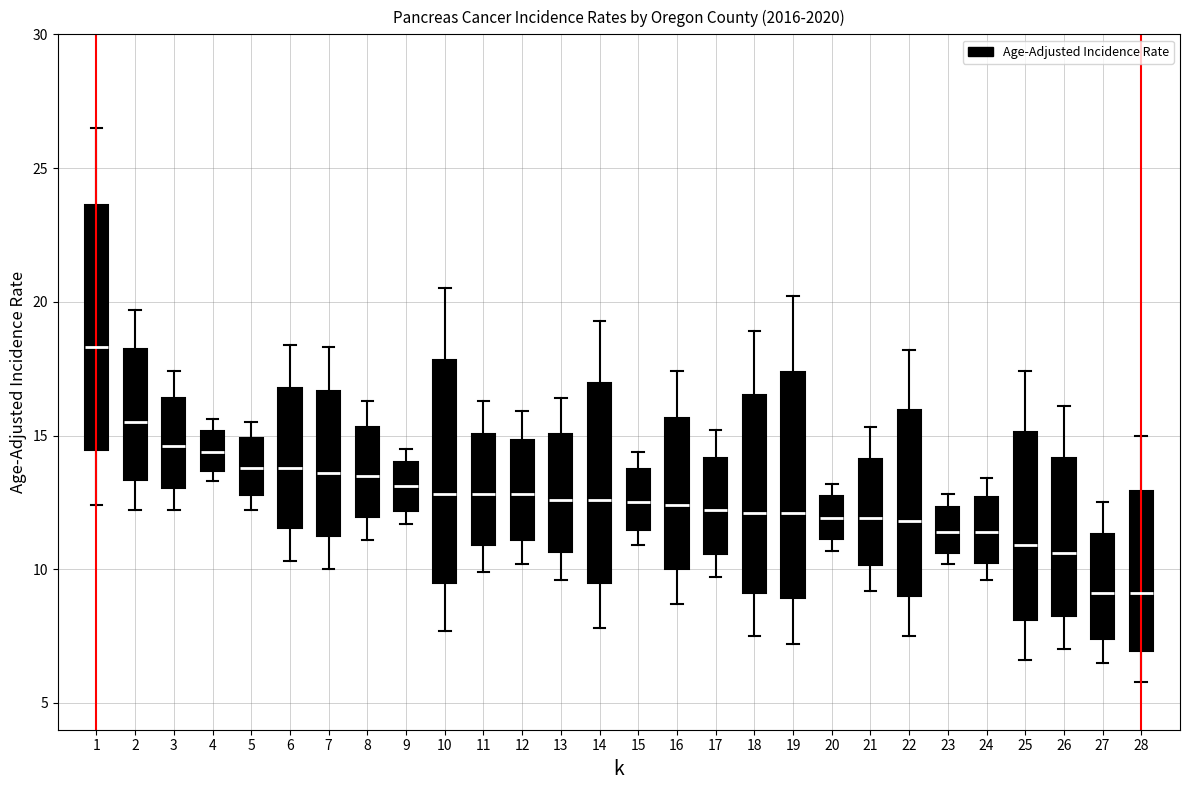

Reading left to right, read every box against the y-axis: the position of its median line, the range the box covers, and the ends of its whiskers. The values are not printed on the chart, so give them approximately, as read against the axis.

1: median 18.5, box 14.5 to 23.5, whiskers 12.5 to 26.5
2: median 15.5, box 13.5 to 18.0, whiskers 12.0 to 19.5
3: median 14.5, box 13.0 to 16.5, whiskers 12.0 to 17.5
4: median 14.5, box 13.5 to 15.0, whiskers 13.5 (just below the box's lower edge) to 15.5
5: median 14.0, box 13.0 to 15.0, whiskers 12.0 to 15.5
6: median 14.0, box 11.5 to 17.0, whiskers 10.5 to 18.5
7: median 13.5, box 11.5 to 16.5, whiskers 10.0 to 18.5
8: median 13.5, box 12.0 to 15.5, whiskers 11.0 to 16.5
9: median 13.0, box 12.0 to 14.0, whiskers 11.5 to 14.5
10: median 13.0, box 9.5 to 18.0, whiskers 7.5 to 20.5
11: median 13.0, box 11.0 to 15.0, whiskers 10.0 to 16.5
12: median 13.0, box 11.0 to 15.0, whiskers 10.0 to 16.0
13: median 12.5, box 10.5 to 15.0, whiskers 9.5 to 16.5
14: median 12.5, box 9.5 to 17.0, whiskers 8.0 to 19.5
15: median 12.5, box 11.5 to 13.5, whiskers 11.0 to 14.5
16: median 12.5, box 10.0 to 15.5, whiskers 8.5 to 17.5
17: median 12.0, box 10.5 to 14.0, whiskers 9.5 to 15.0
18: median 12.0, box 9.0 to 16.5, whiskers 7.5 to 19.0
19: median 12.0, box 9.0 to 17.5, whiskers 7.0 to 20.0
20: median 12.0, box 11.0 to 12.5, whiskers 10.5 to 13.0
21: median 12.0, box 10.0 to 14.0, whiskers 9.0 to 15.5
22: median 12.0, box 9.0 to 16.0, whiskers 7.5 to 18.0
23: median 11.5, box 10.5 to 12.5, whiskers 10.0 to 13.0
24: median 11.5, box 10.0 to 12.5, whiskers 9.5 to 13.5
25: median 11.0, box 8.0 to 15.0, whiskers 6.5 to 17.5
26: median 10.5, box 8.5 to 14.0, whiskers 7.0 to 16.0
27: median 9.0, box 7.5 to 11.5, whiskers 6.5 to 12.5
28: median 9.0, box 7.0 to 13.0, whiskers 6.0 to 15.0